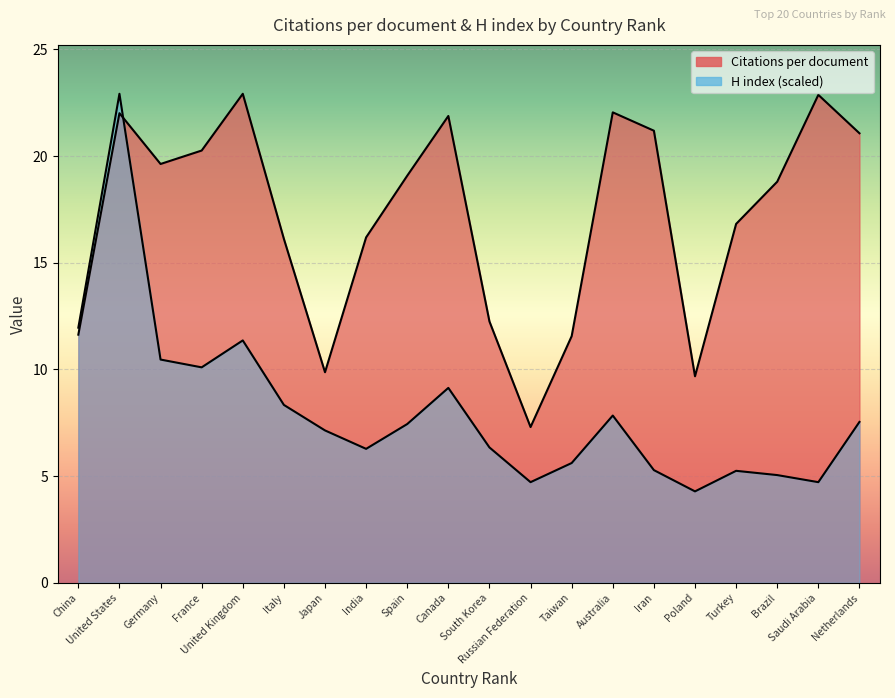

What is the label of the 15th point from the right?

Italy